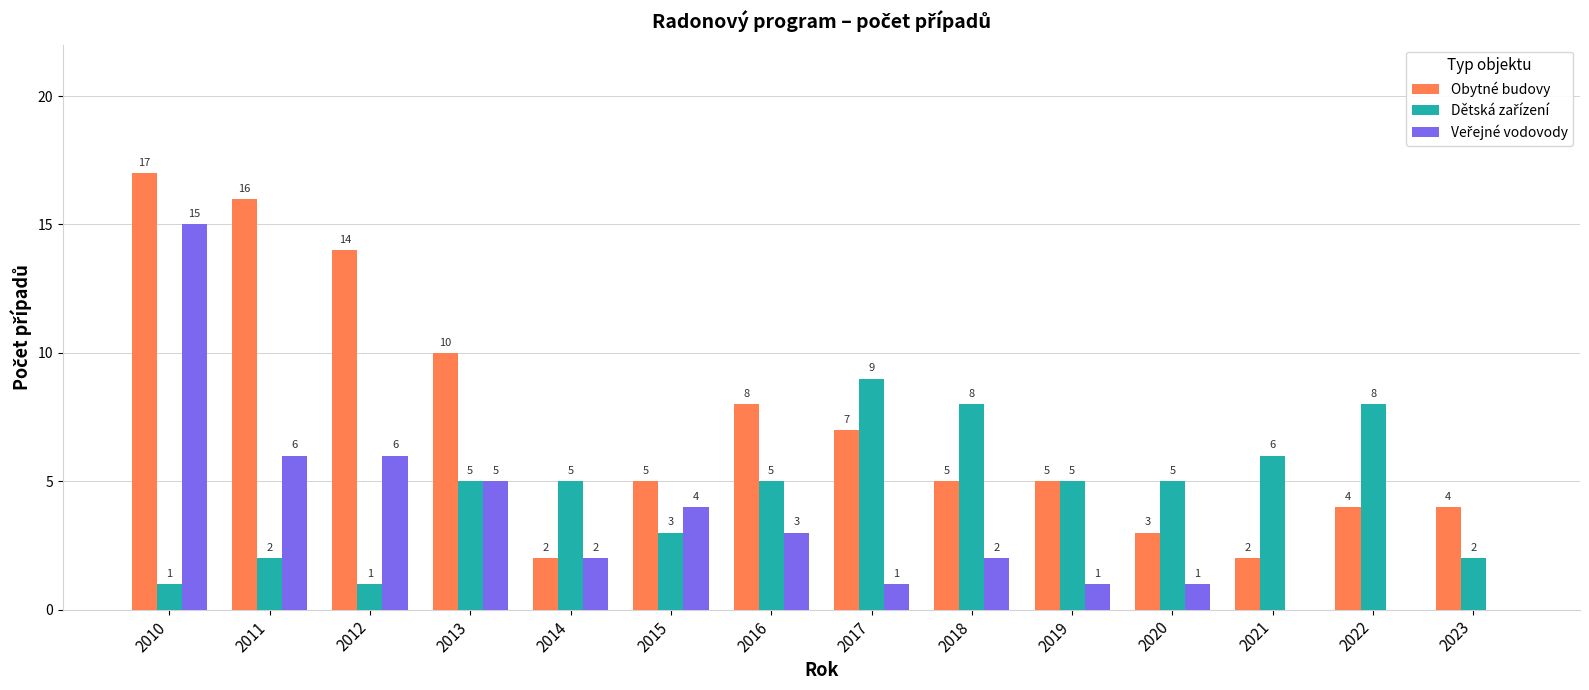

What is the spread (max minus min) of values at 2018?

6